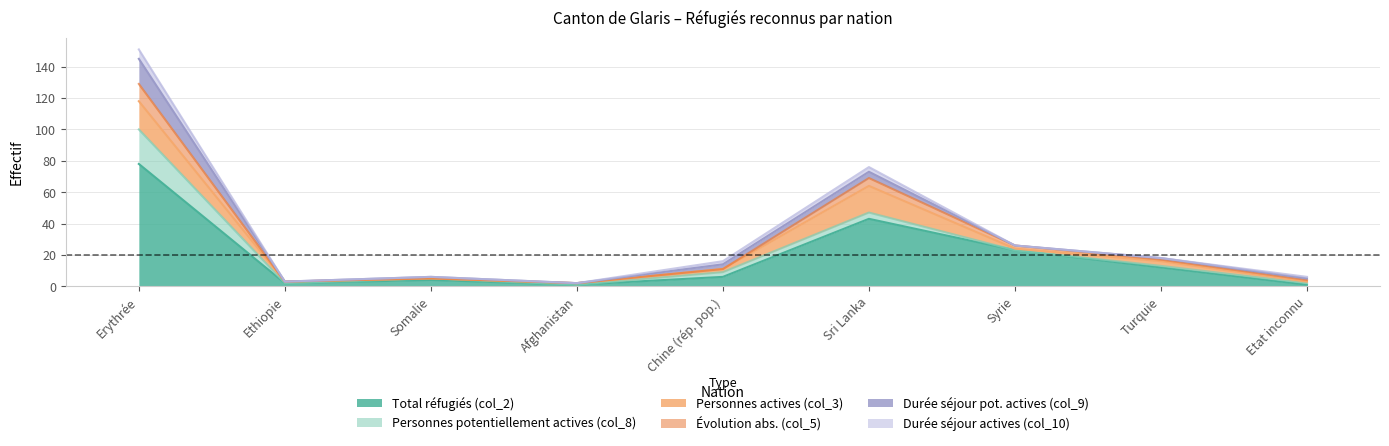

What is the value of the Durée séjour pot. actives (col_9) point at the 6th from the left?

4